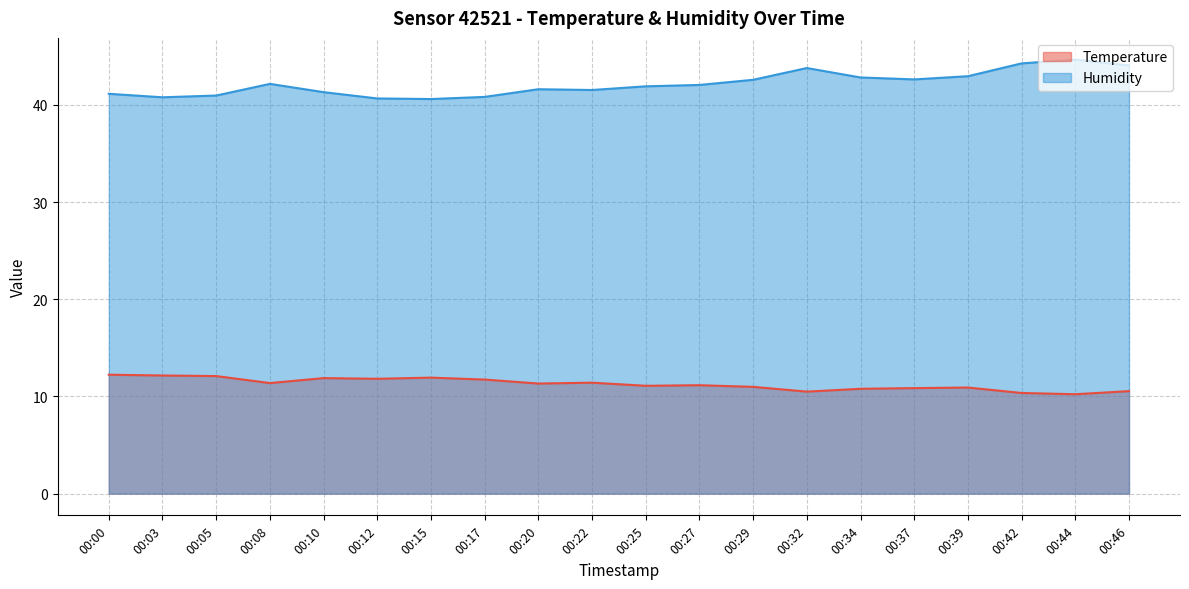

At how many categories does at least one series exceed 21?

20